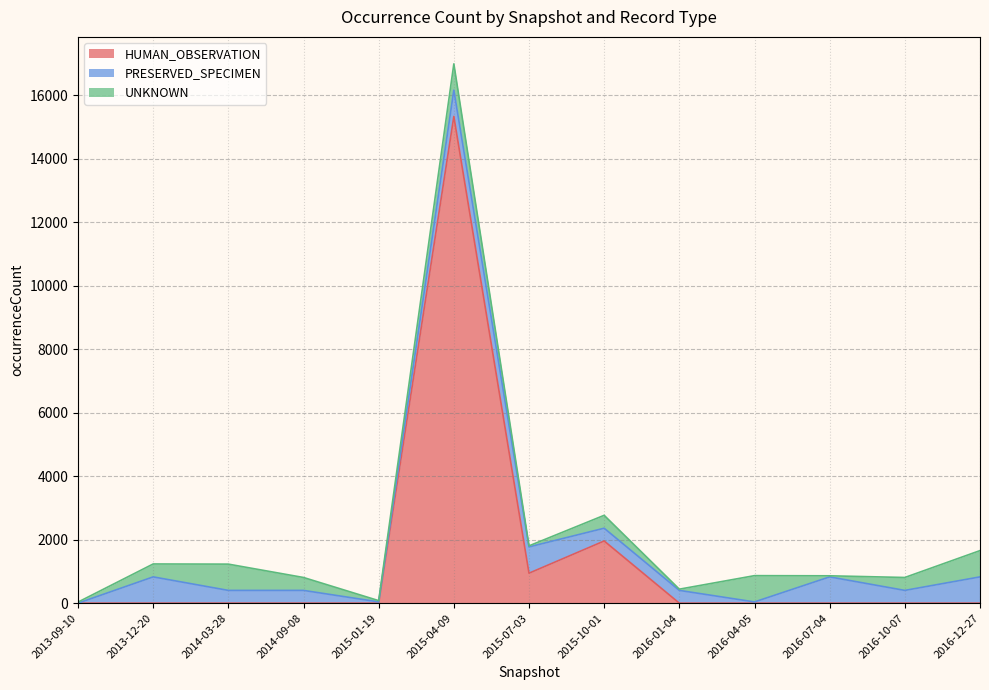

Between 2014-09-08 and 2013-09-10, which is larger?

2014-09-08